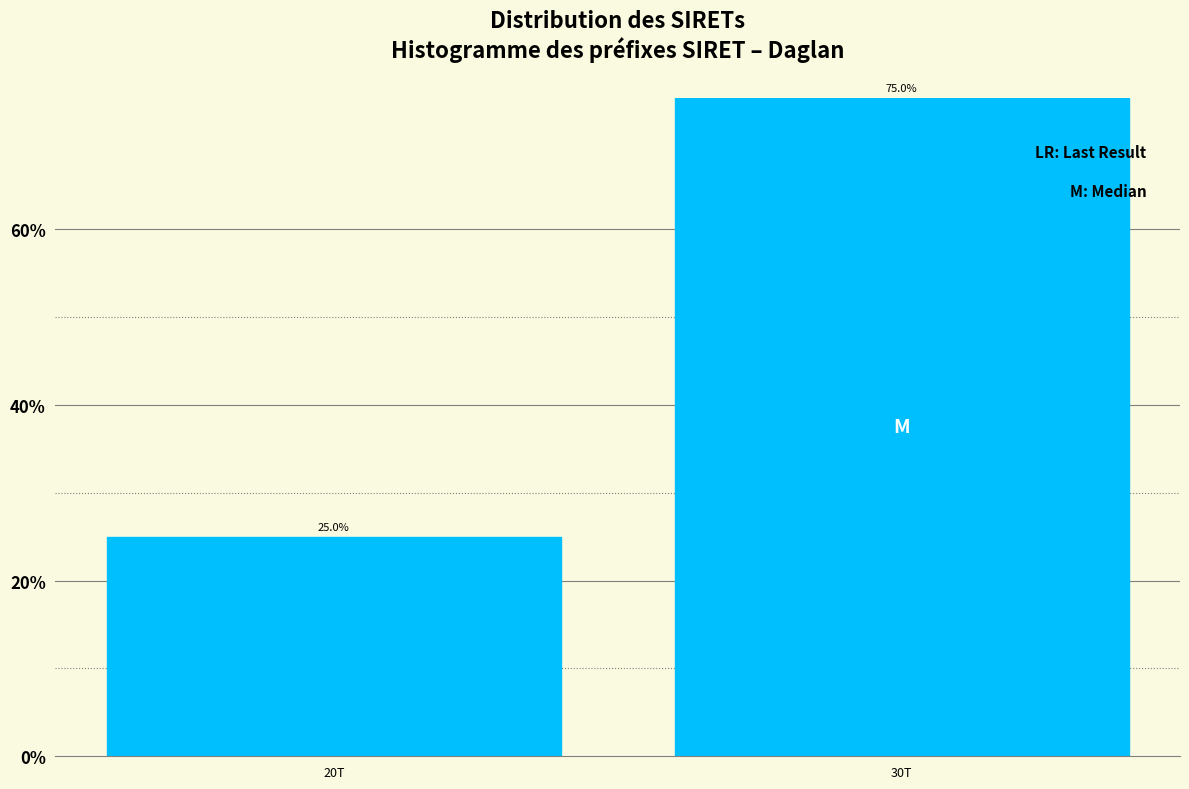

Reading left to right, extract all data points from this chart.

25	75